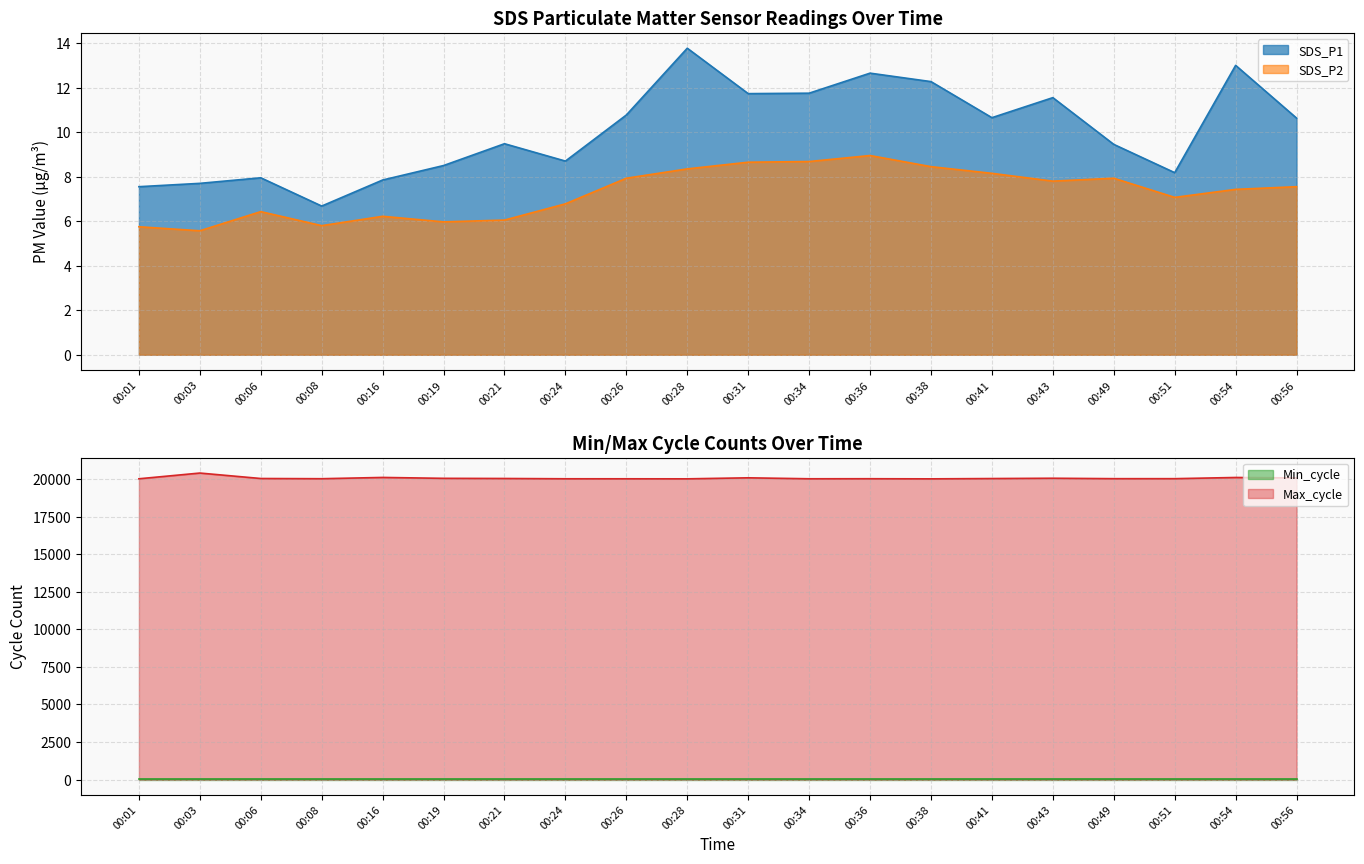

What is the minimum value for SDS_P2?

5.6